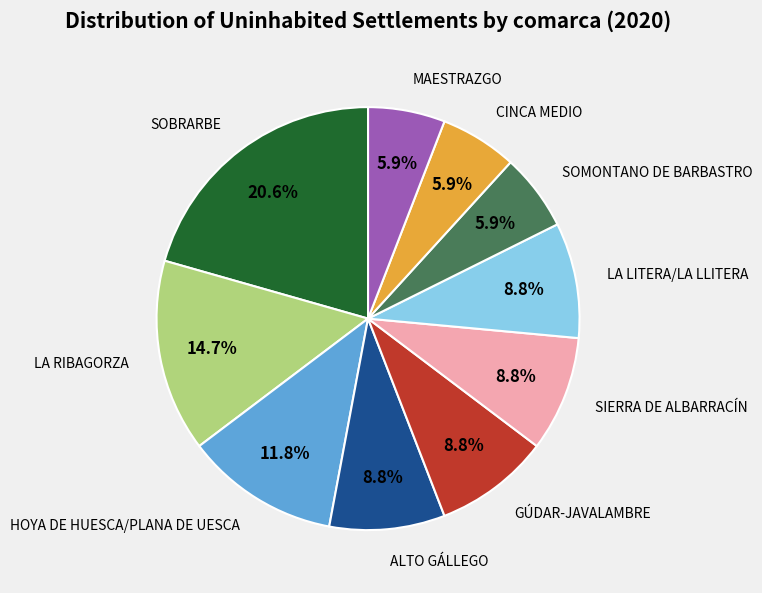

Is there any slice that represents more than half of the pie?

No